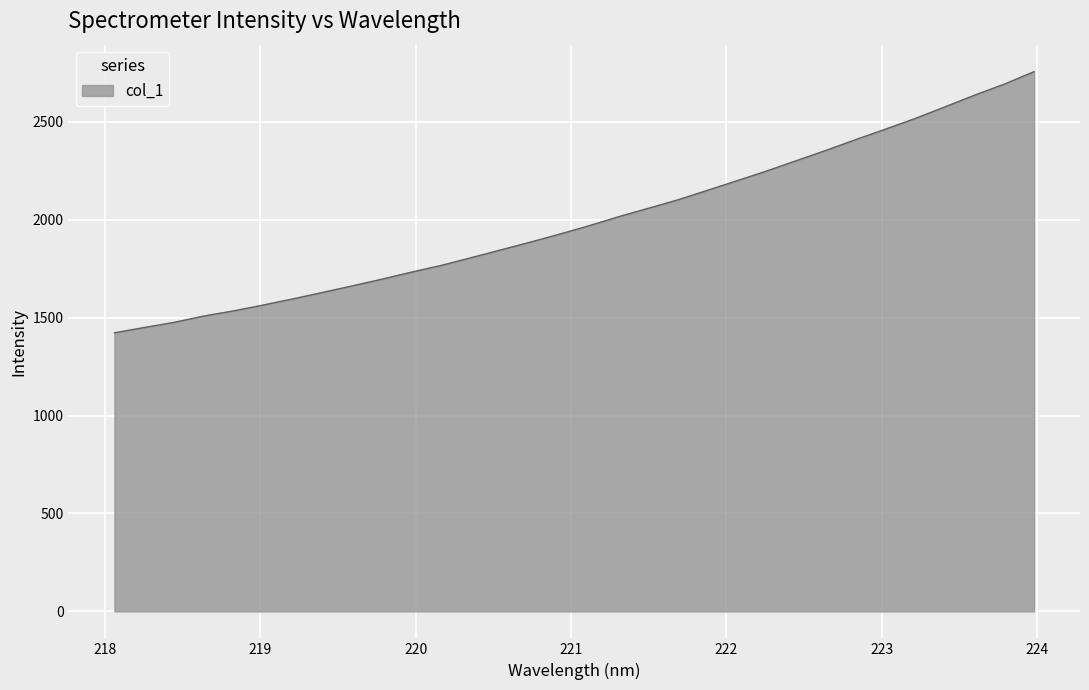

Reading right to left, list all the values displayed in this chart.

2756.1	2692.7	2636.3	2576.7	2517.6	2463.2	2410.1	2355.2	2302.6	2249.9	2200.2	2151.0	2102.2	2058.8	2016.0	1969.7	1926.5	1885.1	1845.2	1805.5	1766.4	1732.3	1696.1	1661.8	1628.2	1595.5	1564.0	1534.1	1508.0	1475.5	1449.6	1422.5